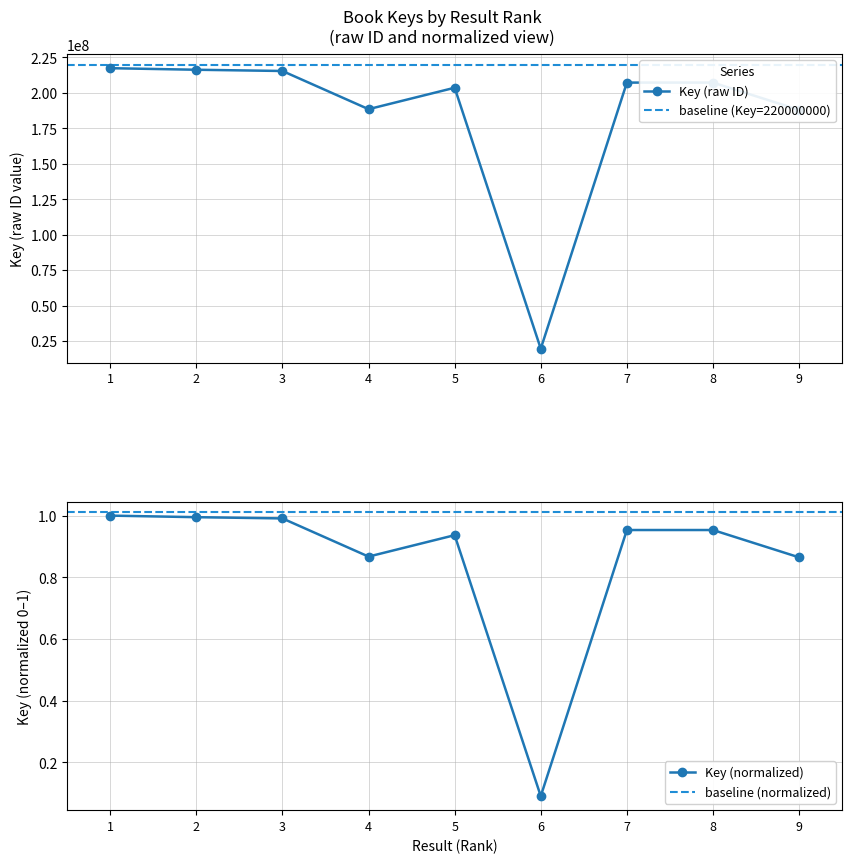

How many categories are shown in the chart?

9